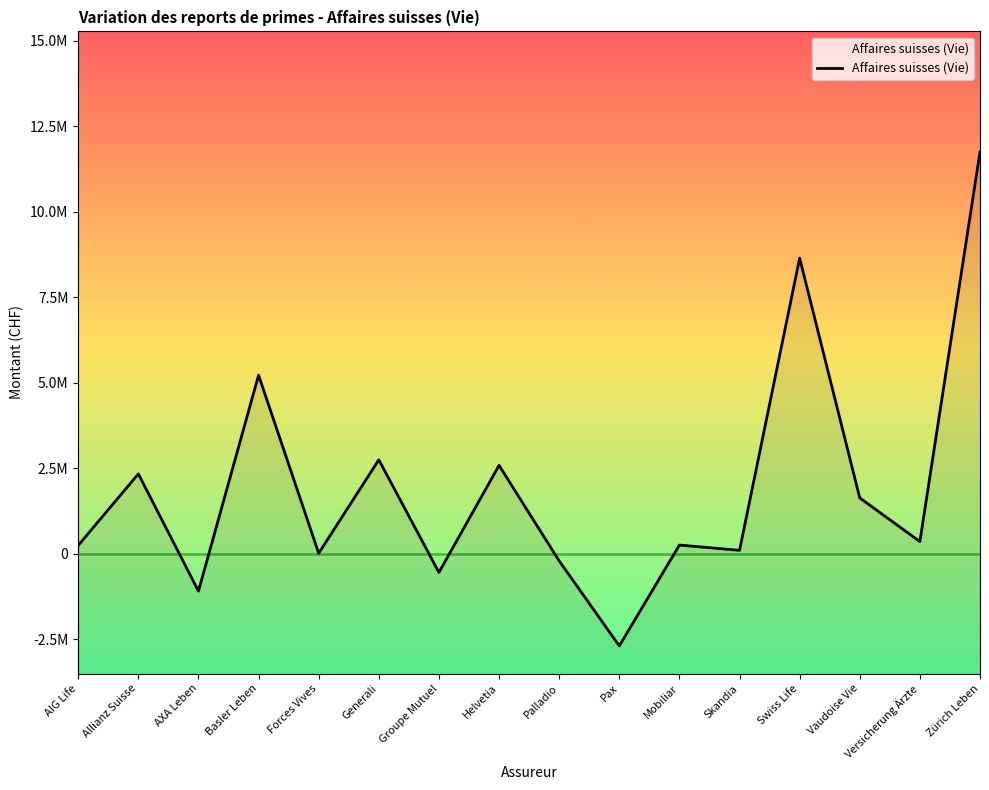

What is the label of the 6th point from the left?

Generali